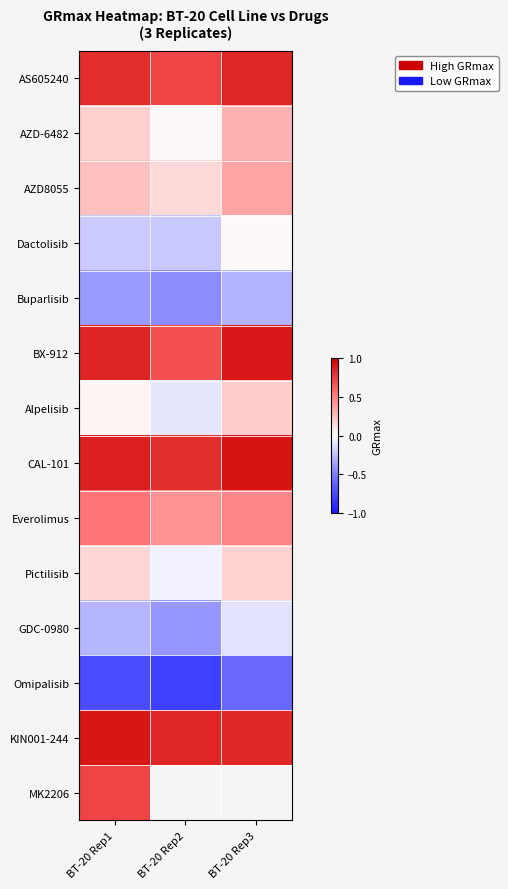

Rank the categories by Everolimus value from highest to lowest.

BT-20 Rep1, BT-20 Rep3, BT-20 Rep2